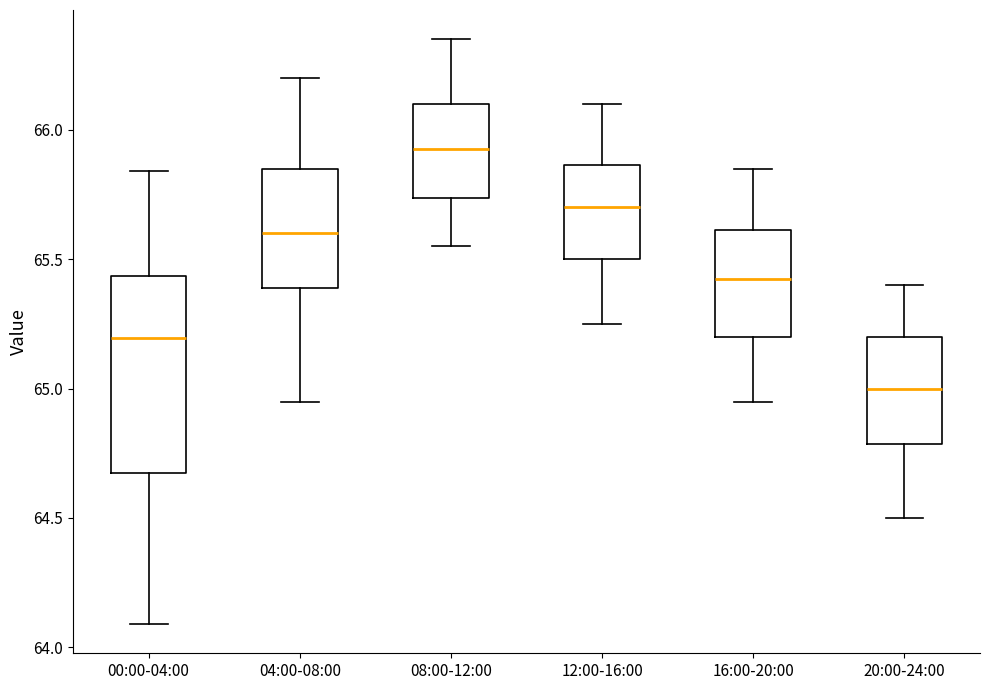

Reading left to right, read every box against the y-axis: the position of its median line, the range the box covers, and the ends of its whiskers. The values are not printed on the chart, so give them approximately, as read against the axis.

00:00-04:00: median 65.20, box 64.70 to 65.45, whiskers 64.10 to 65.85
04:00-08:00: median 65.60, box 65.40 to 65.85, whiskers 64.95 to 66.20
08:00-12:00: median 65.95, box 65.75 to 66.10, whiskers 65.55 to 66.35
12:00-16:00: median 65.70, box 65.50 to 65.85, whiskers 65.25 to 66.10
16:00-20:00: median 65.45, box 65.20 to 65.60, whiskers 64.95 to 65.85
20:00-24:00: median 65.00, box 64.80 to 65.20, whiskers 64.50 to 65.40